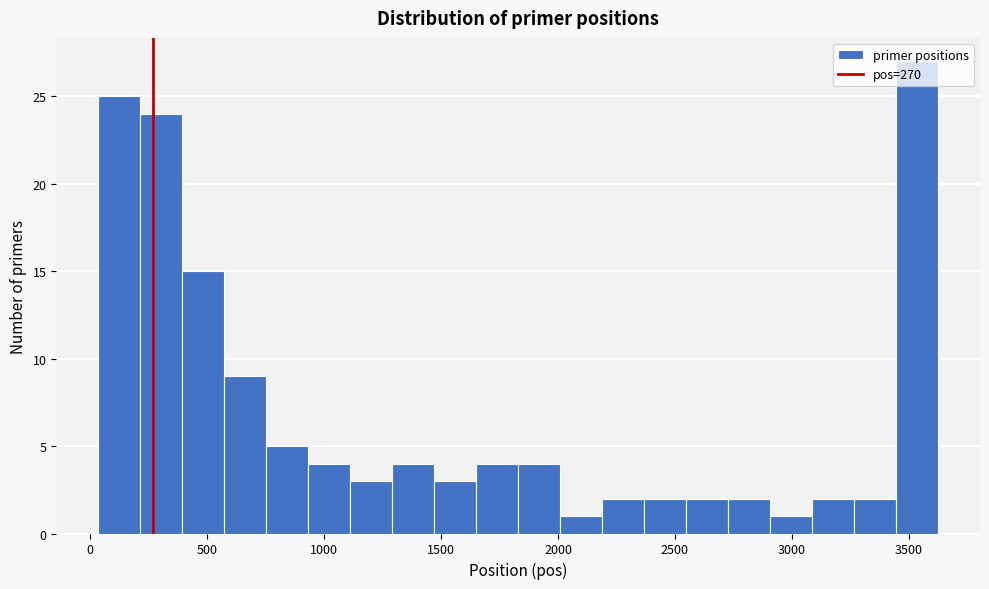

Read against the x-axis, roughly where is the centre of the tallest bar?

3550